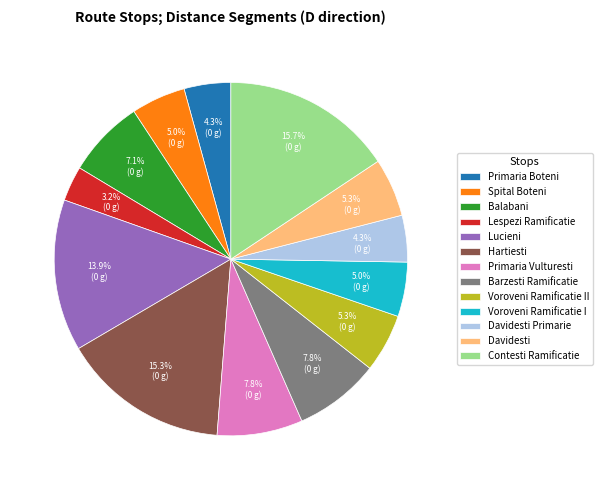

To the nearest percent, what is the difference between the largest and smallest slice percentages?

12%